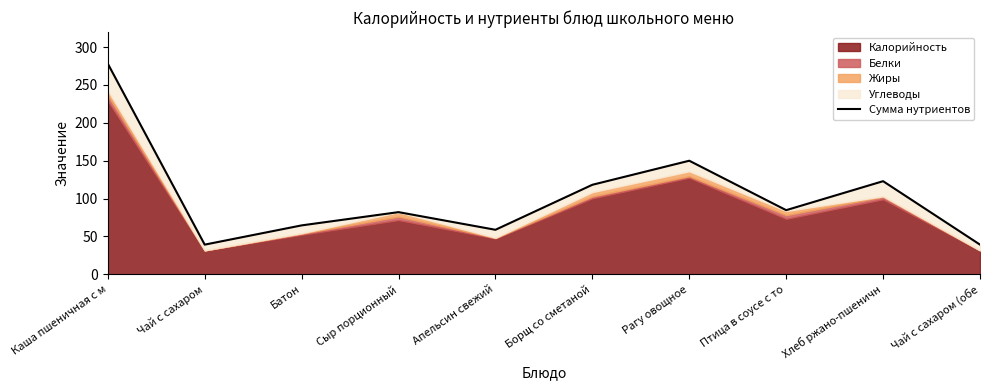

How many values are below 84?

5